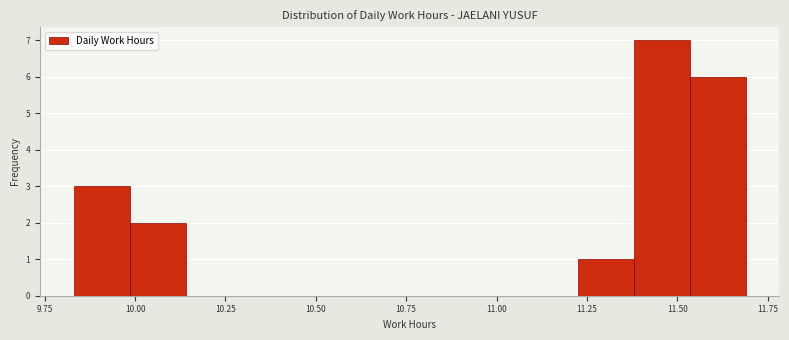

Around what value on the x-axis is the tallest bar? Give the approximate position of its centre, as read against the axis.

11.45